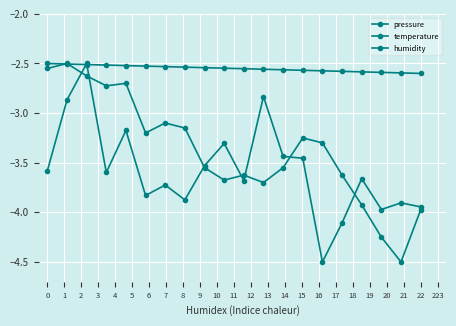

How many values in the pressure series exceed -3?

3